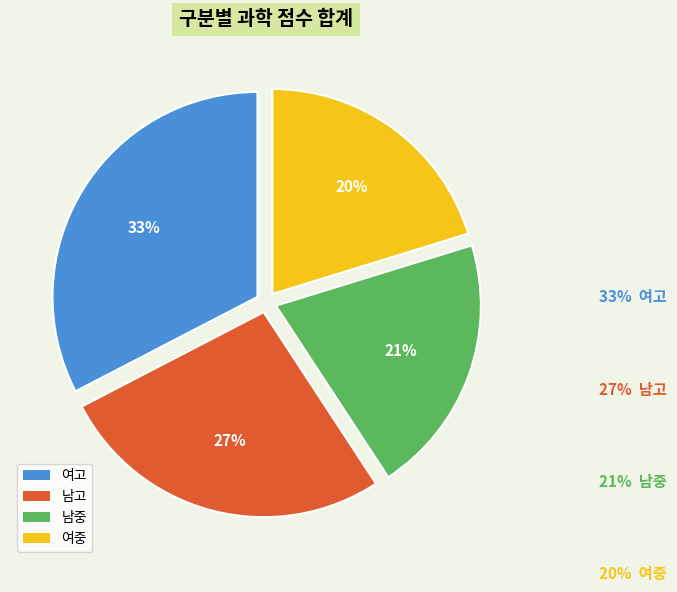

Which has a higher value, 여고 or 남고?

여고